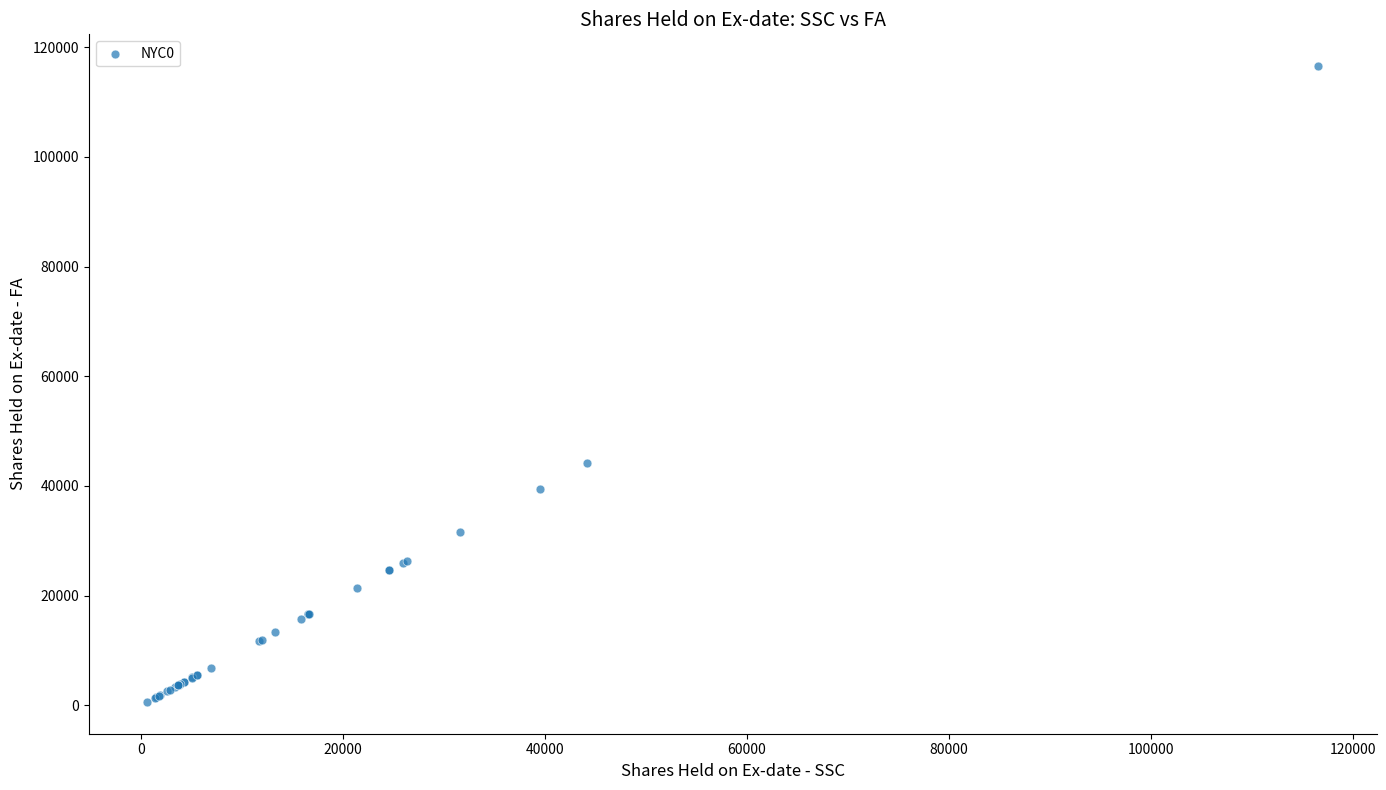

What Y value in the scatter plot is closest to 58583?

44148.0